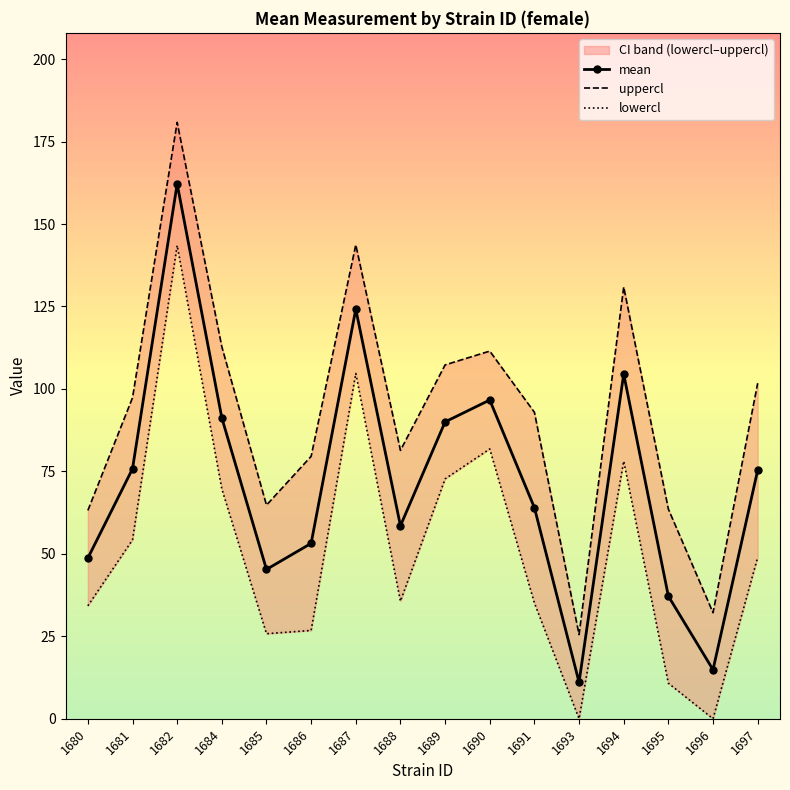

What is the value of the uppercl point at the 15th from the left?

32.1